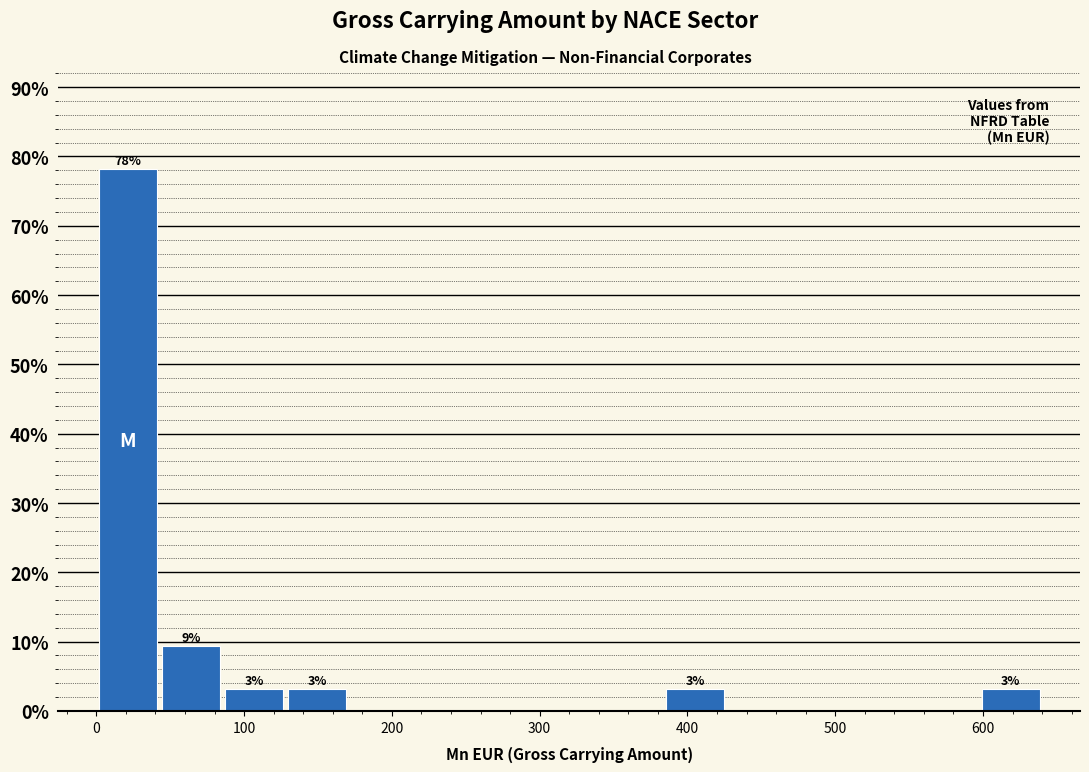

Which range on the x-axis has the tallest bar?

0 to 40